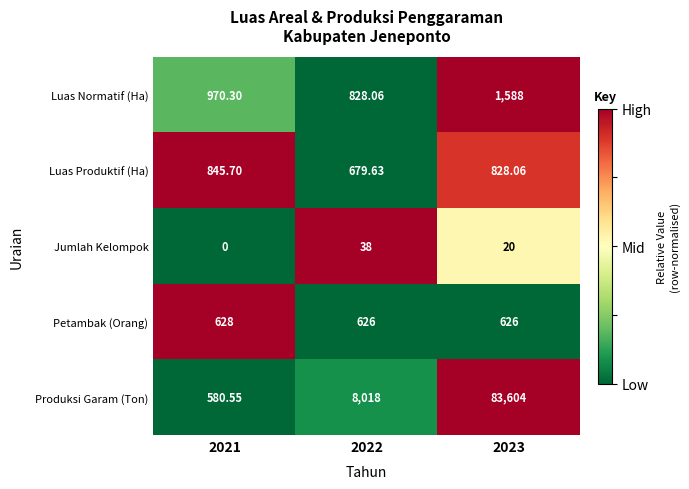

Which series changed the most between 2021 and 2023?

Produksi Garam (Ton)